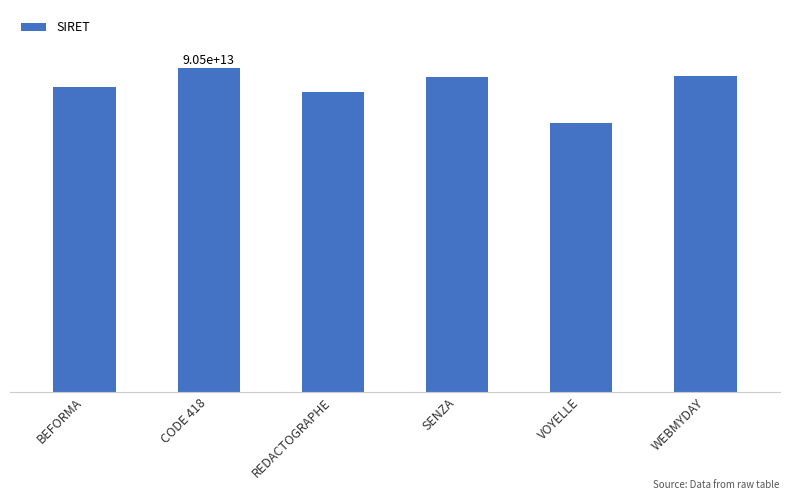

What is the label of the 3rd bar from the right?

SENZA